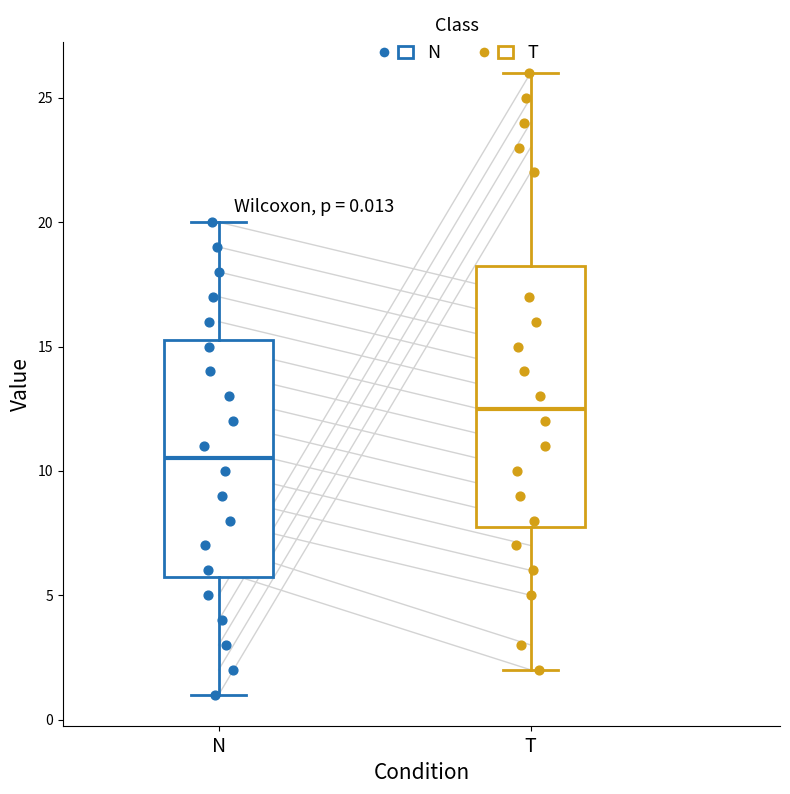

Which box's median line is the lowest?

N